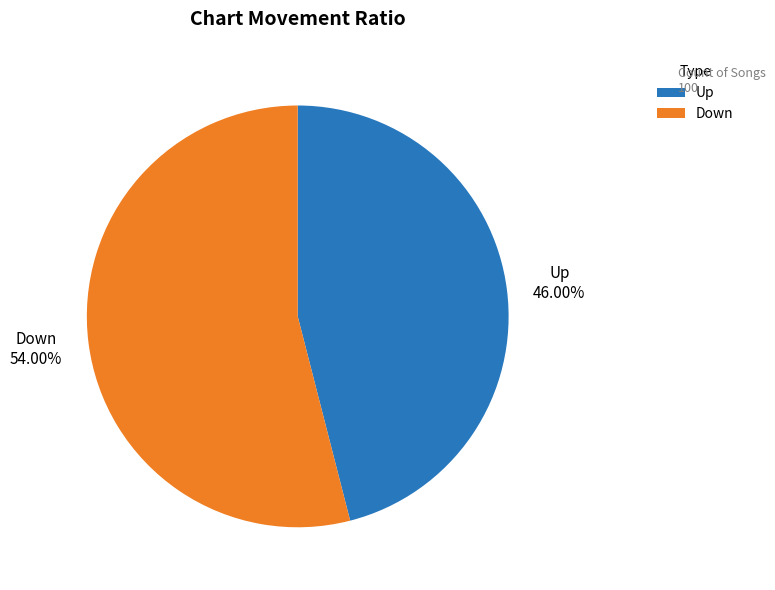

Is there a majority slice in this chart?

Yes